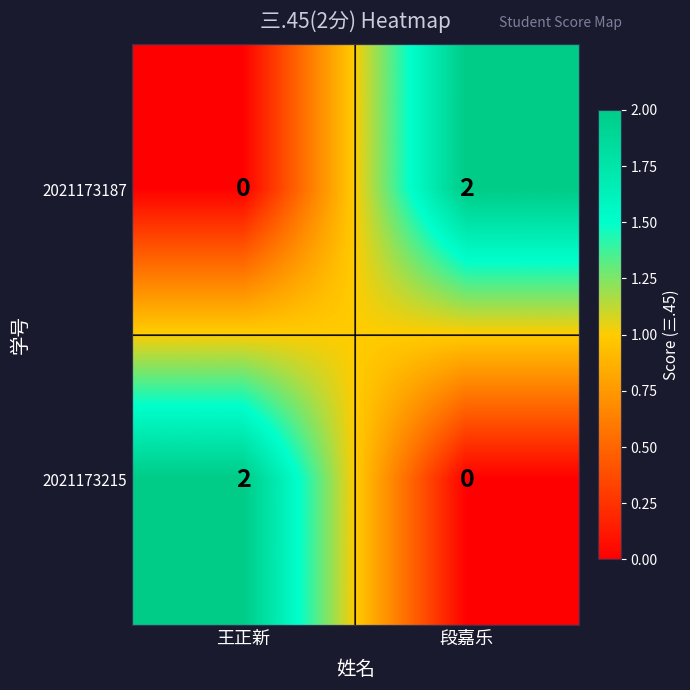

Count the number of data series in this chart.

2